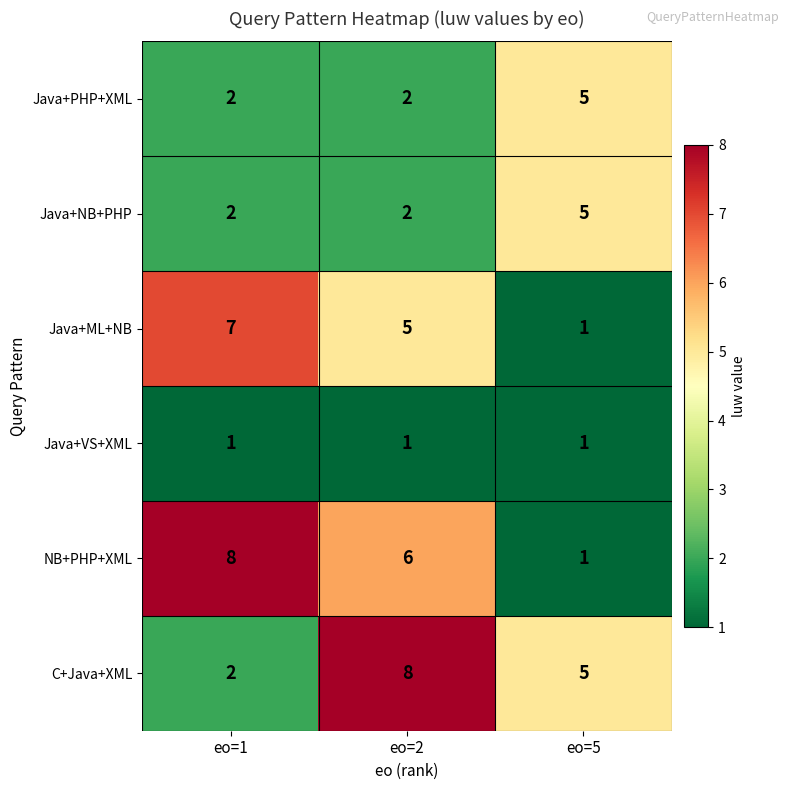

What is the maximum value shown in the chart?

8